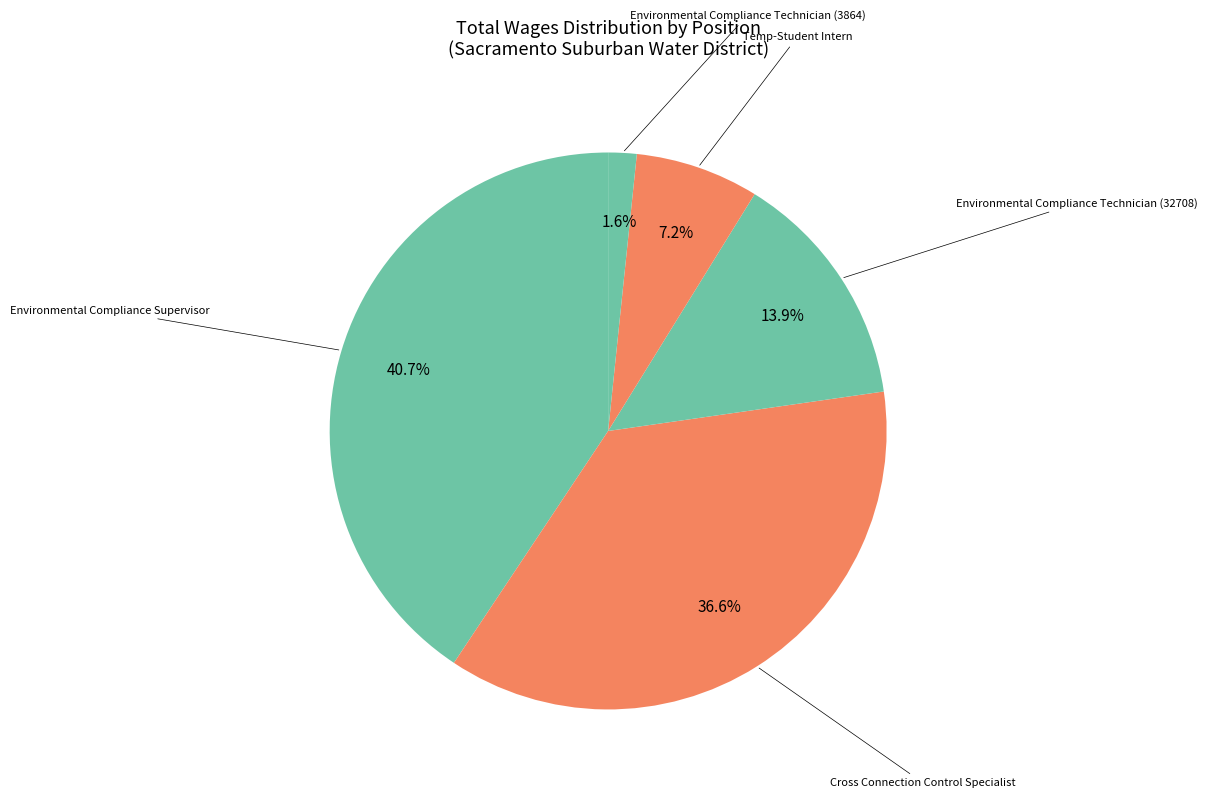

What is the smallest slice in the pie chart?

Environmental Compliance Technician (3864)